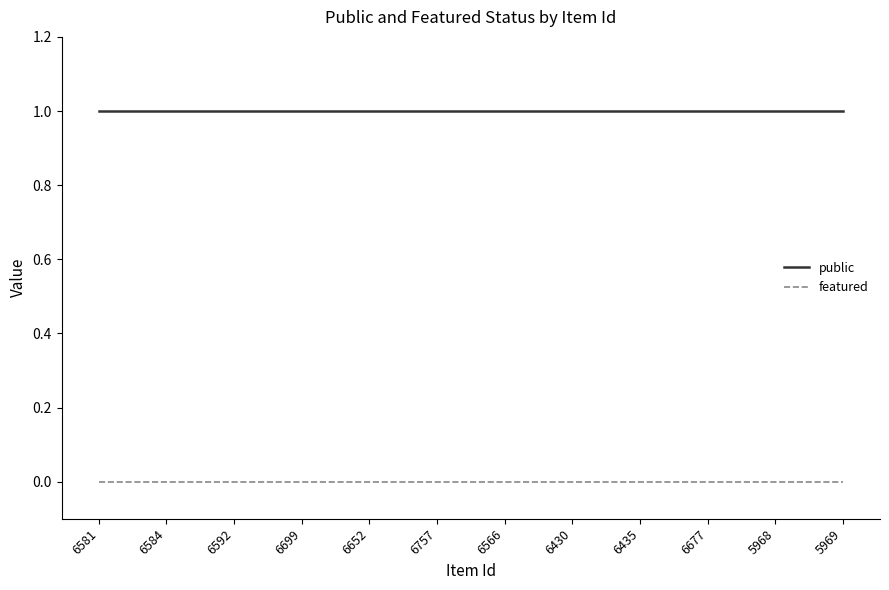

Does the chart have visible grid lines?

No